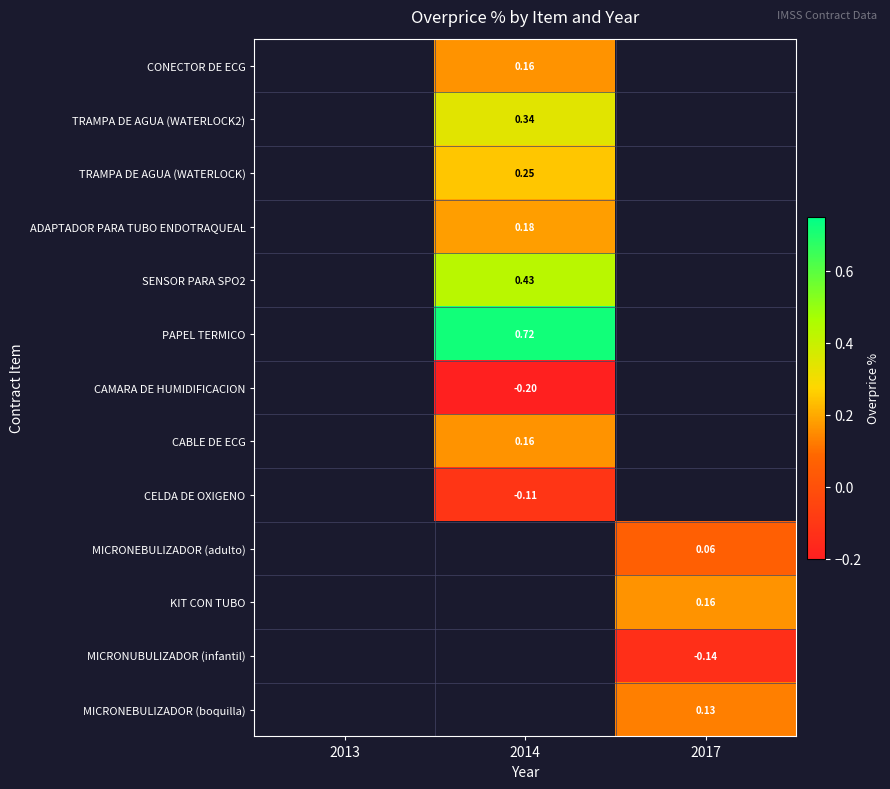

How many values in CABLE DE ECG are above zero?

1